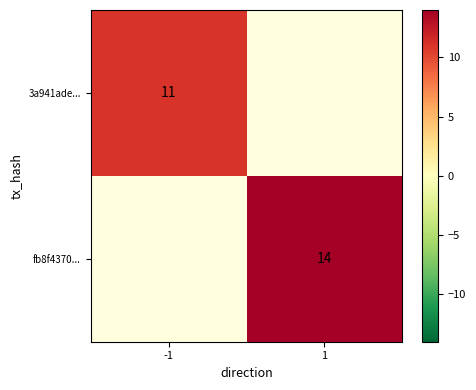

The value of fb8f4370... at 1 is 14. True or false?

True